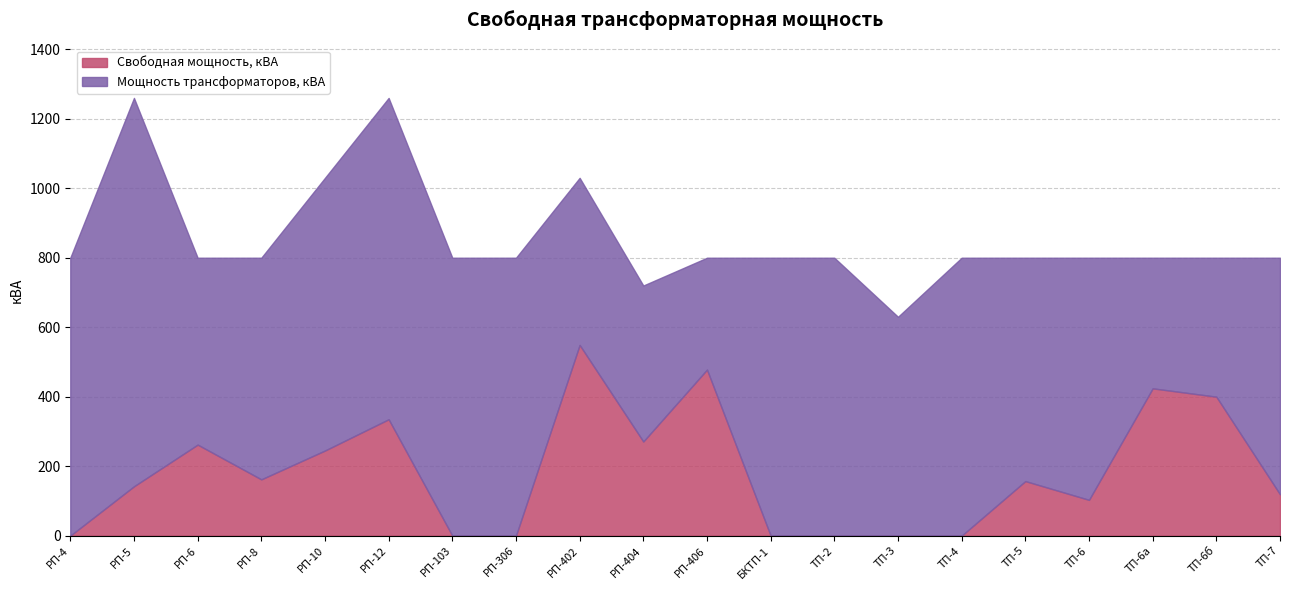

How many data points in Свободная мощность, кВА are above 157?

9